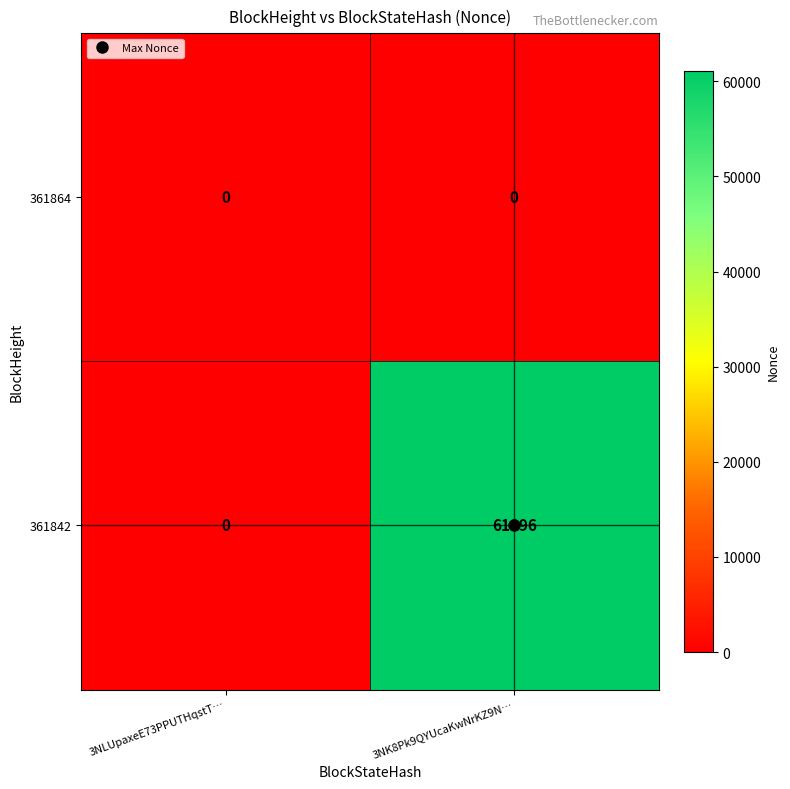

Where is 361842 nearest to the value 30548?

3NLUpaxeE73PPUTHqstT…